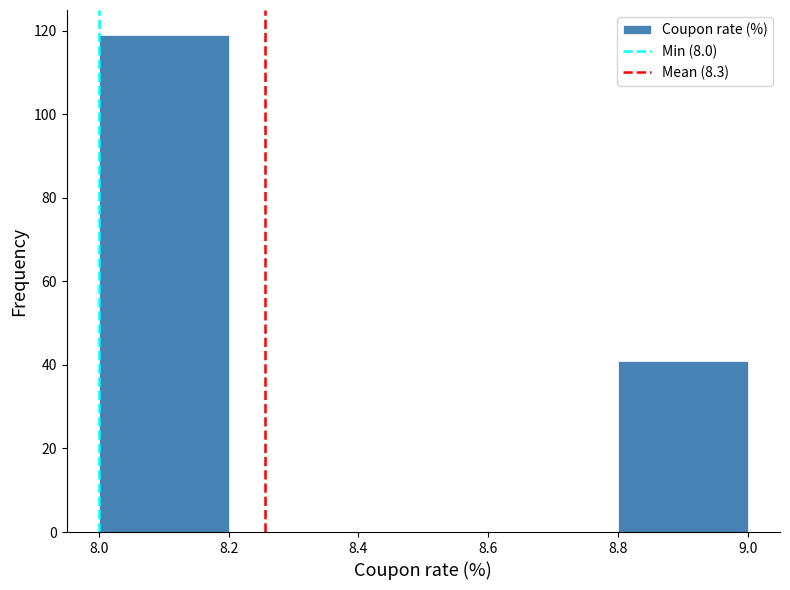

Over which range of the x-axis is the bar tallest?

8.0 to 8.2